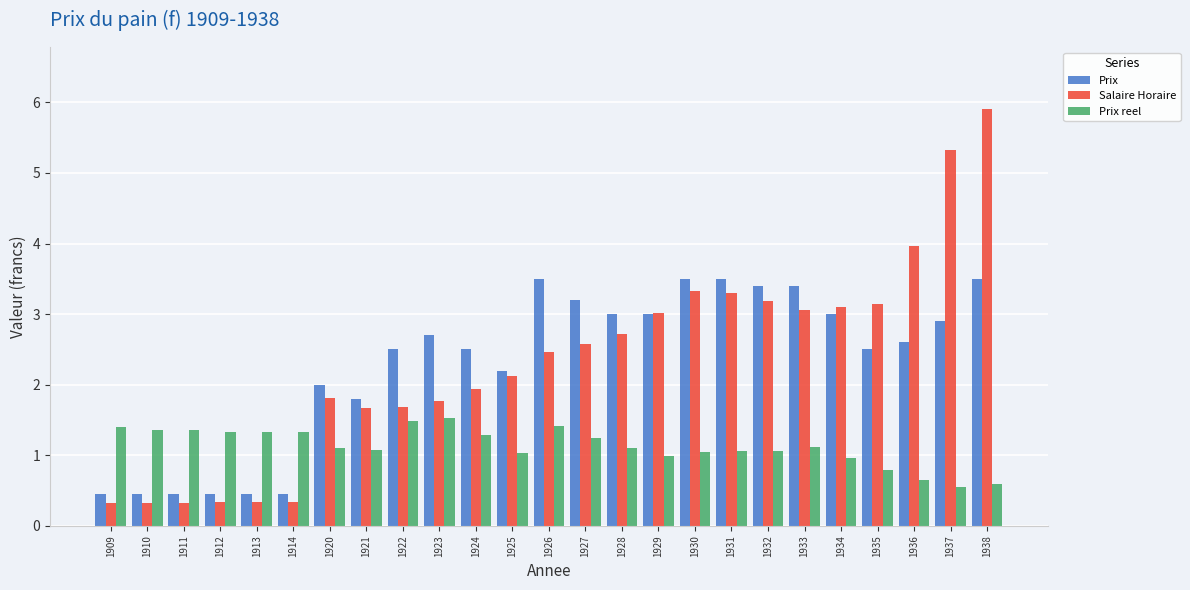

Where does the Prix reel series first go above 1?

1909